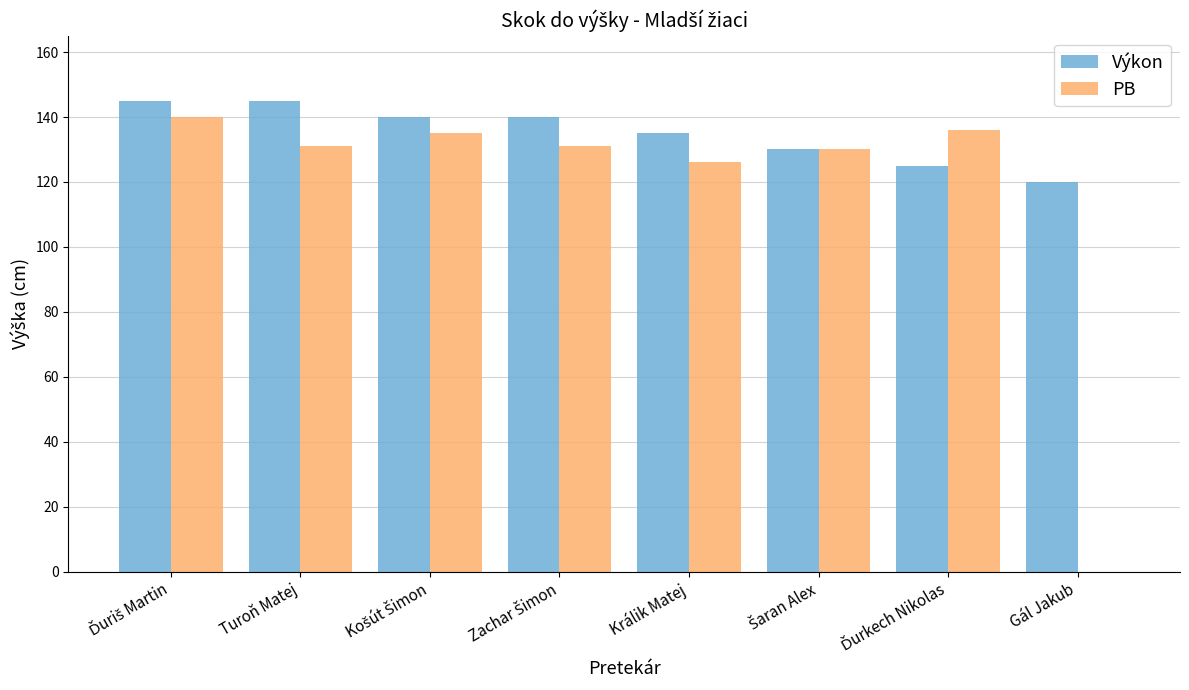

What is the total value across all series at Gál Jakub?

120